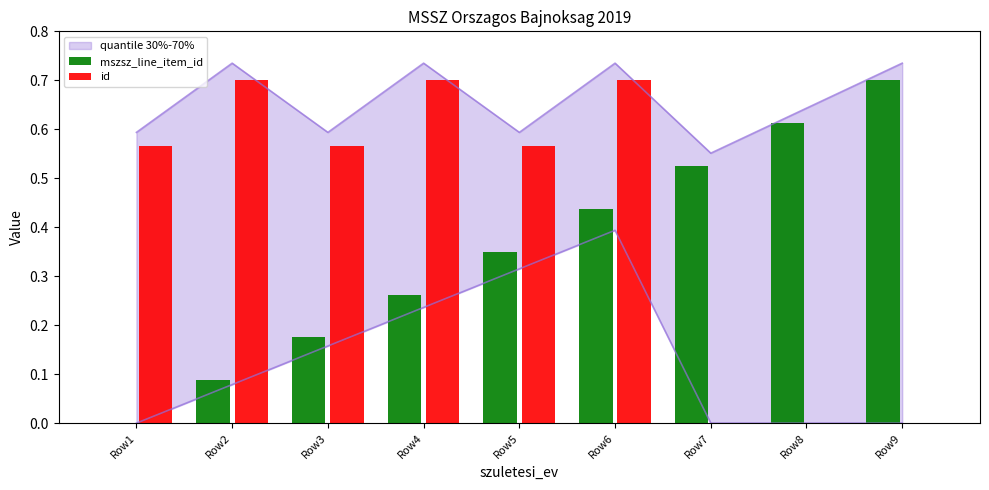

What is the value of the id bar at the 4th from the left?

0.7